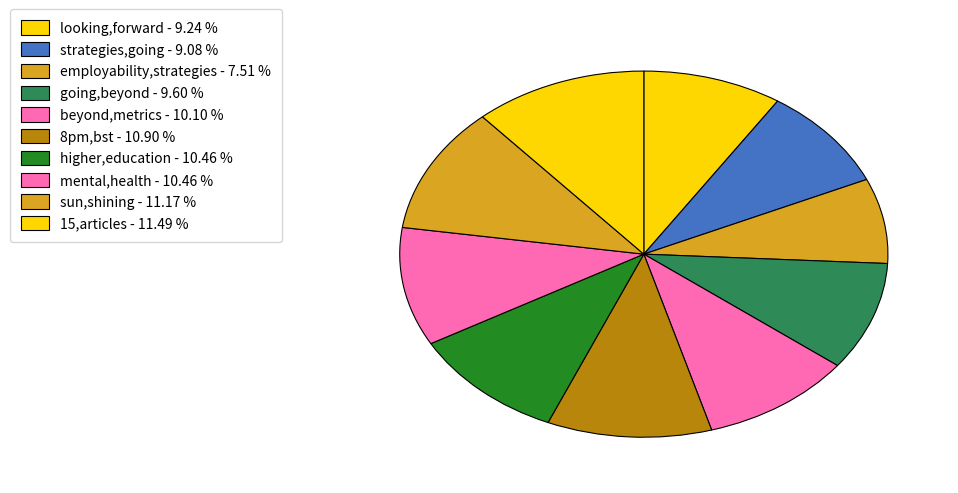

How many slices are in this pie chart?

10